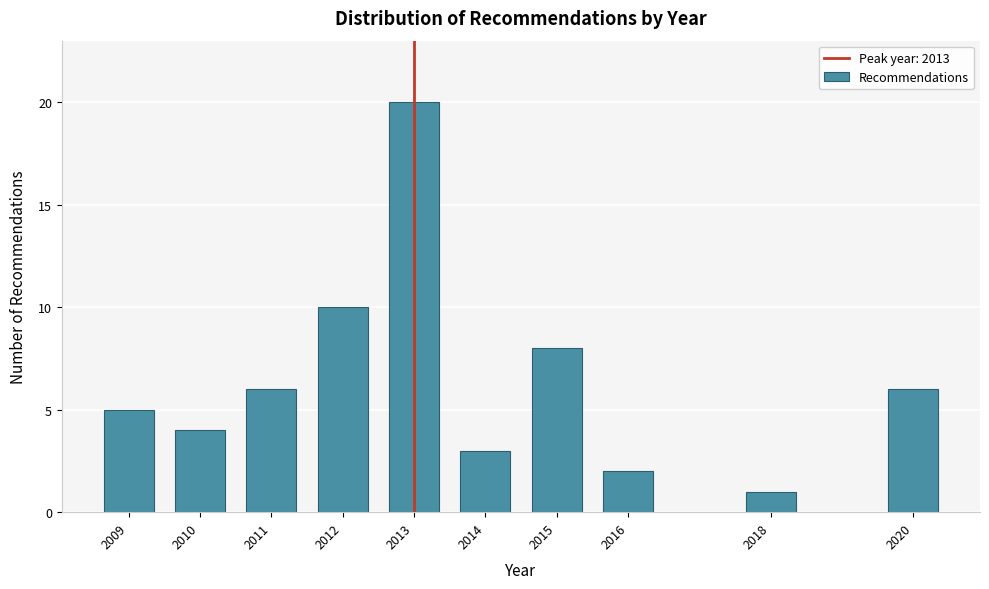

Reading left to right, transcribe all the data shown in this chart.

2009=5	2010=4	2011=6	2012=10	2013=20	2014=3	2015=8	2016=2	2018=1	2020=6